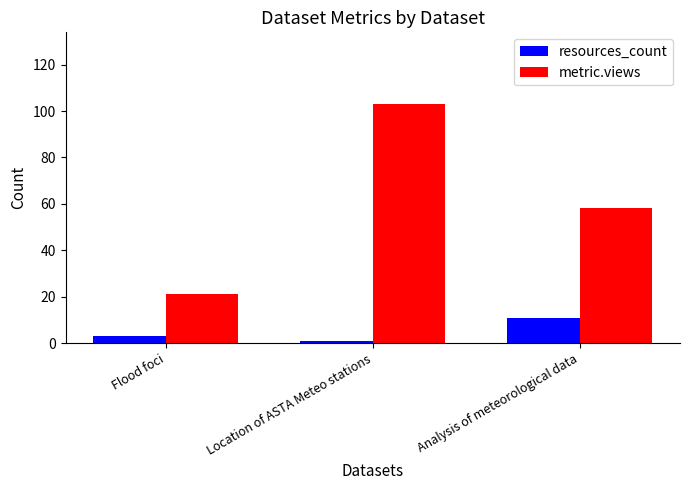

At how many categories does at least one series exceed 96?

1